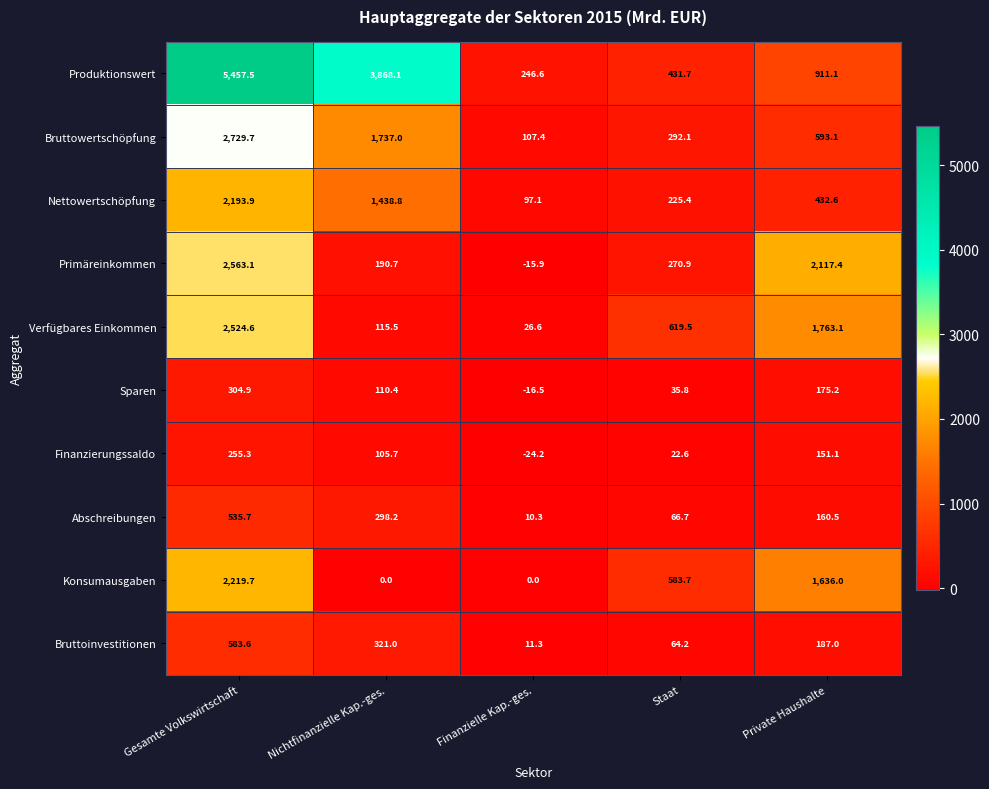

Is it true that Verfügbares Einkommen equals 619.5 at Staat?

True